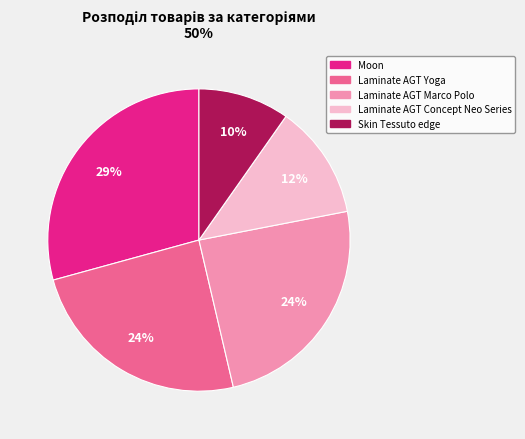

Is there any slice that represents more than half of the pie?

No